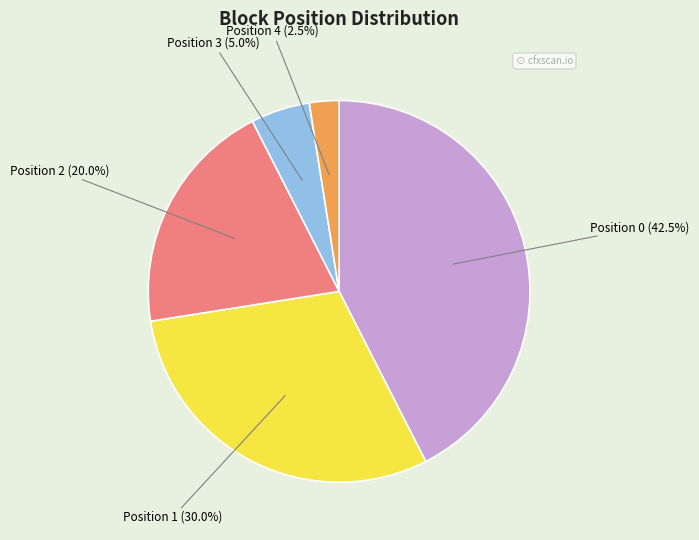

What is the largest slice in the pie chart?

Position 0 (42.5%)